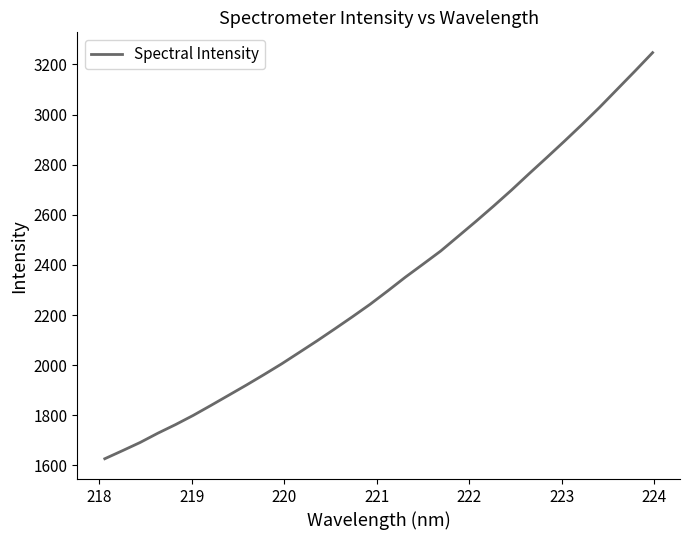

What is the greatest value displayed?

3247.2